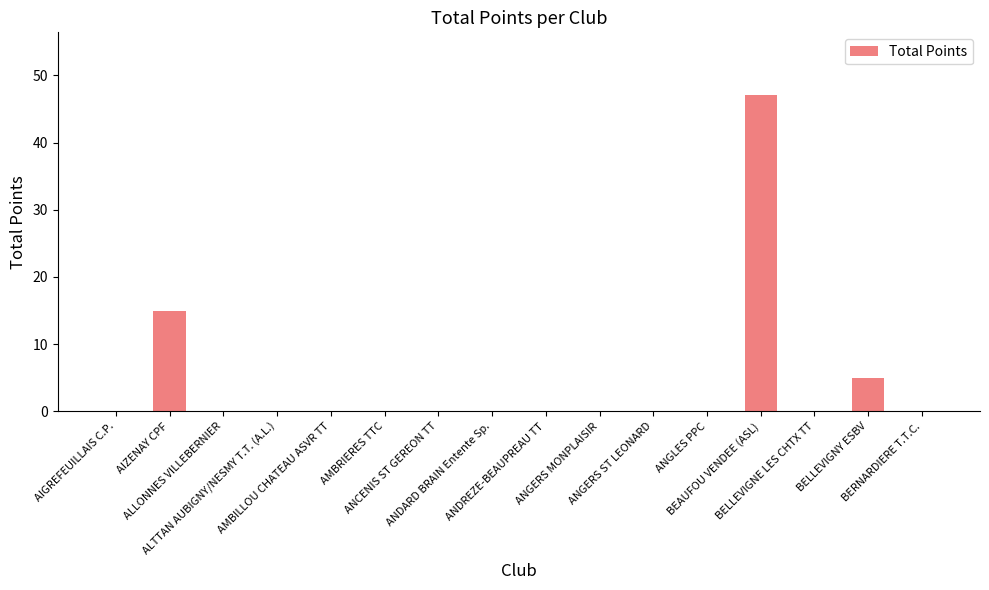

What is the greatest value displayed?

47